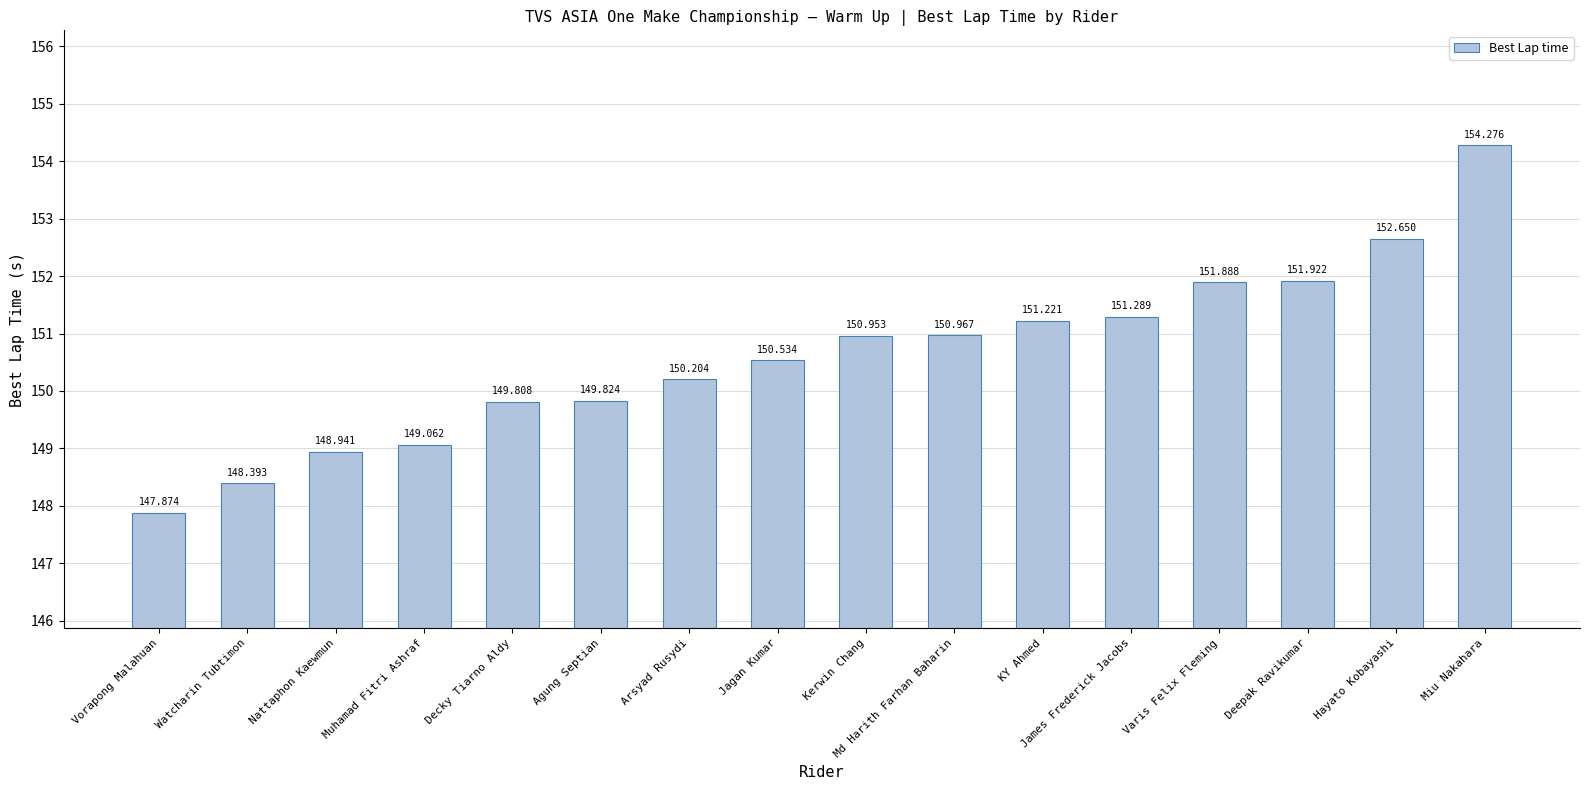

What is the difference between the values at Hayato Kobayashi and Arsyad Rusydi?

2.4